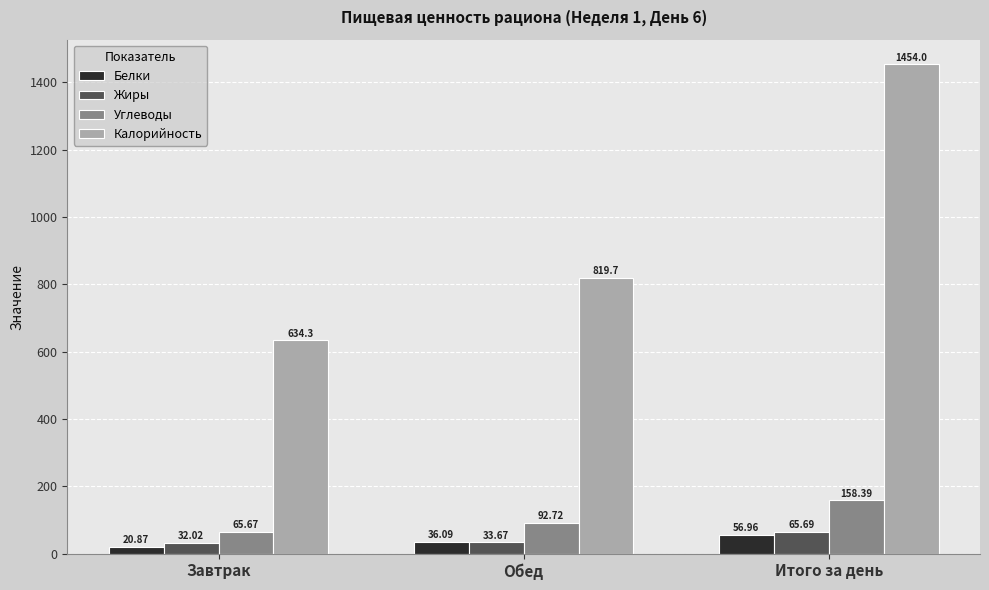

Is it true that Углеводы equals 158.4 at Итого за день?

True